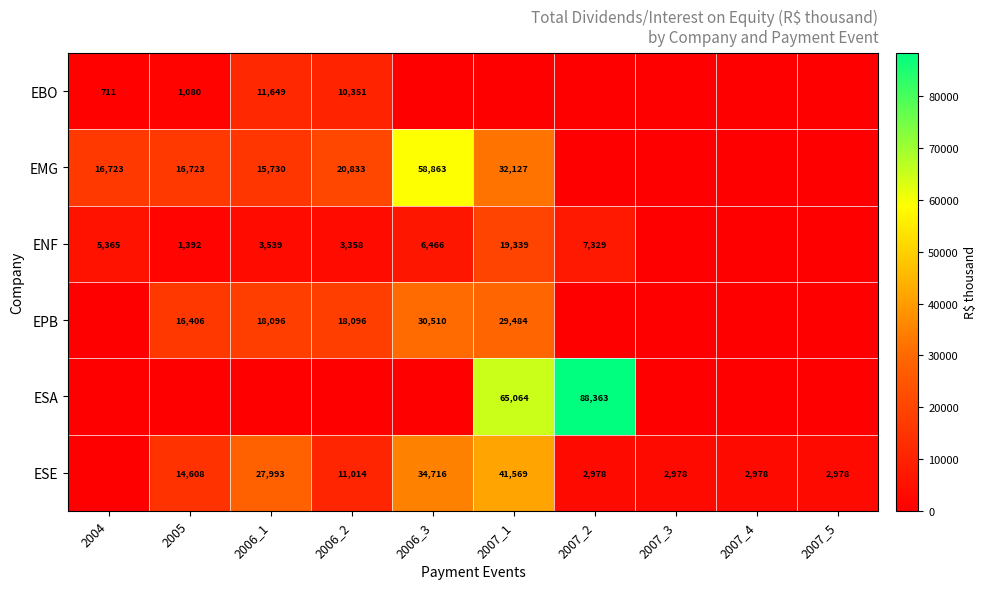

What is the spread (max minus min) of values at 2006_3?

58863